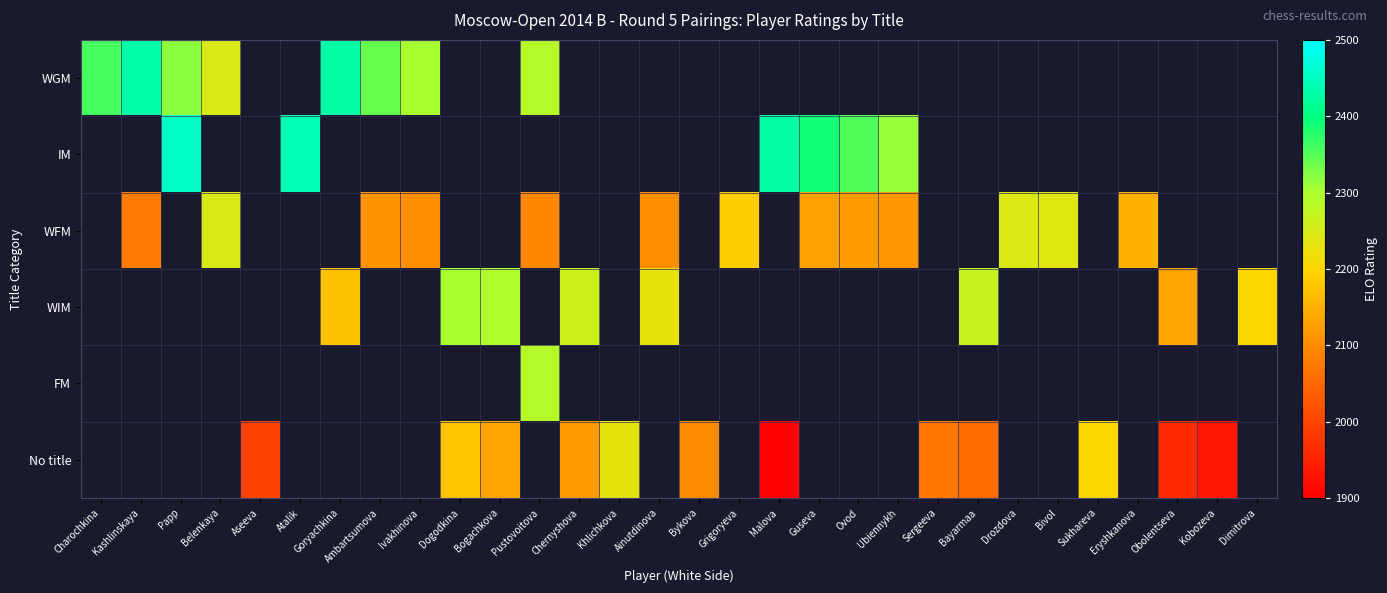

What is the minimum value shown in the chart?

1822.0